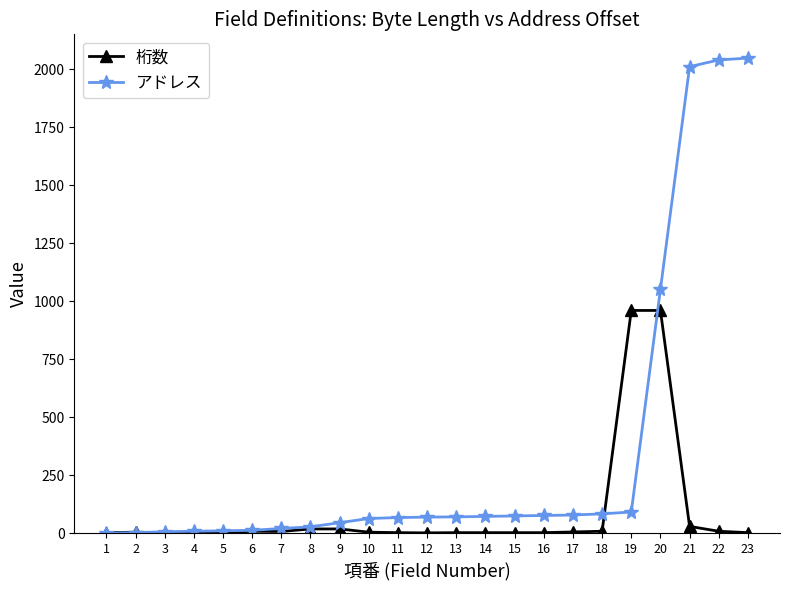

Is the value of 桁数 at 18 greater than the value of アドレス at 11?

No